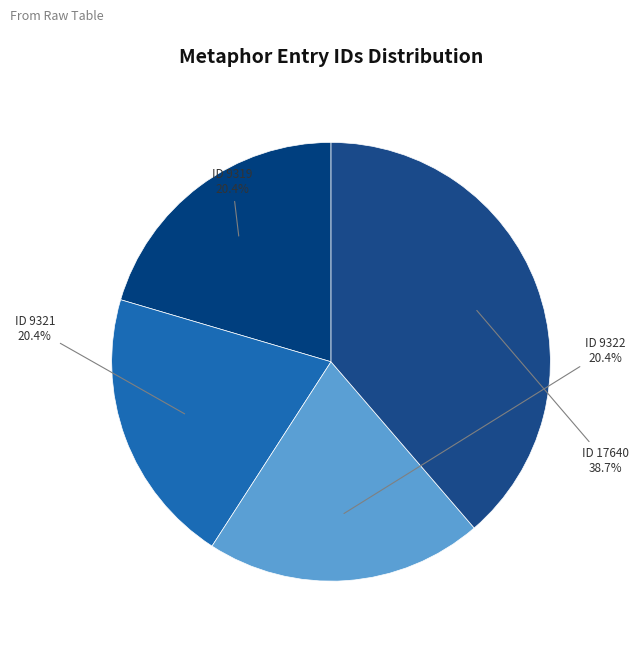

What is the largest slice in the pie chart?

ID 17640